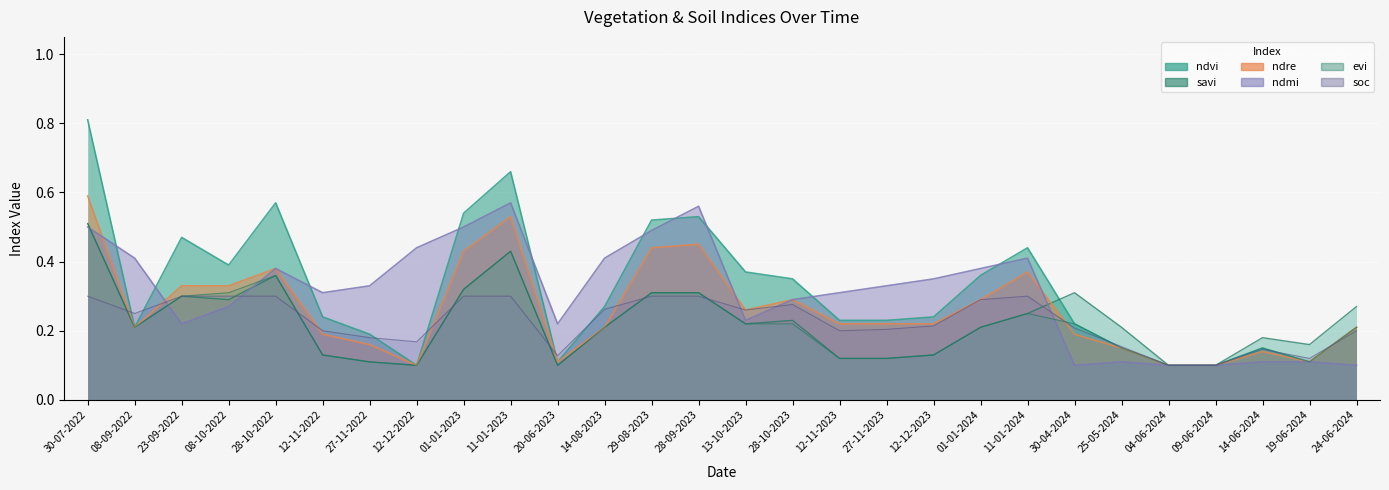

At which label is ndvi closest to 0?

12-12-2022